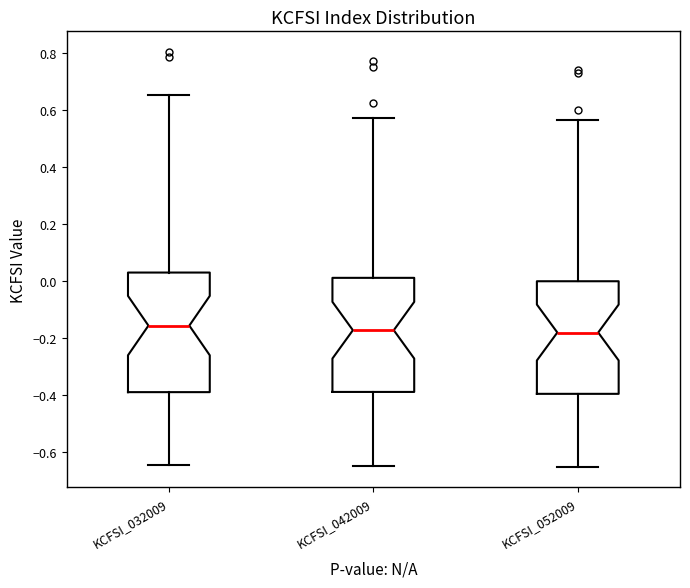

Reading left to right, transcribe this box plot: for each box, give where its median line is, the range the box spans, and where its two whiskers end, as read against the y-axis. The values are not printed on the chart, so give them approximately, as read against the axis.

KCFSI_032009: median -0.16, box -0.38 to 0.04, whiskers -0.64 to 0.66
KCFSI_042009: median -0.18, box -0.38 to 0.02, whiskers -0.64 to 0.58
KCFSI_052009: median -0.18, box -0.40 to 0.00, whiskers -0.66 to 0.56